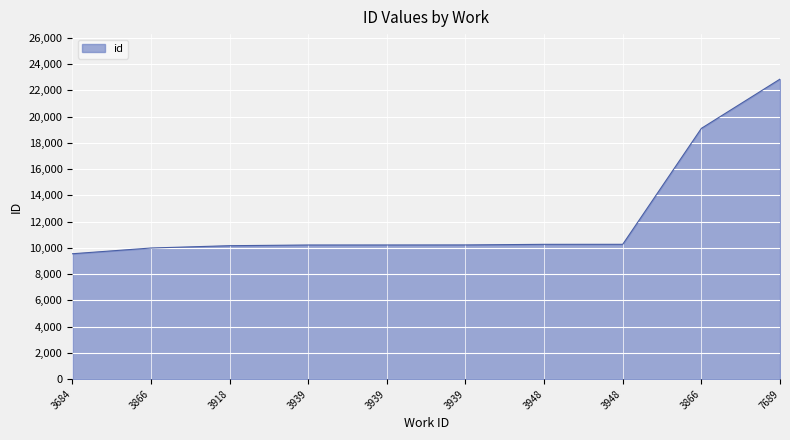

What is the value of the 6th point from the left?

10215